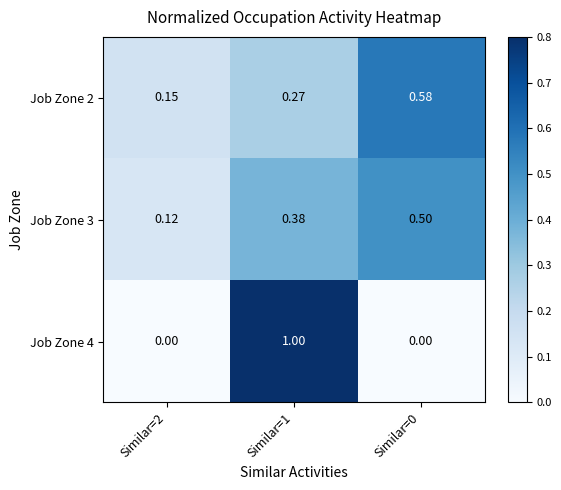

Which series has the widest spread of values?

Job Zone 4